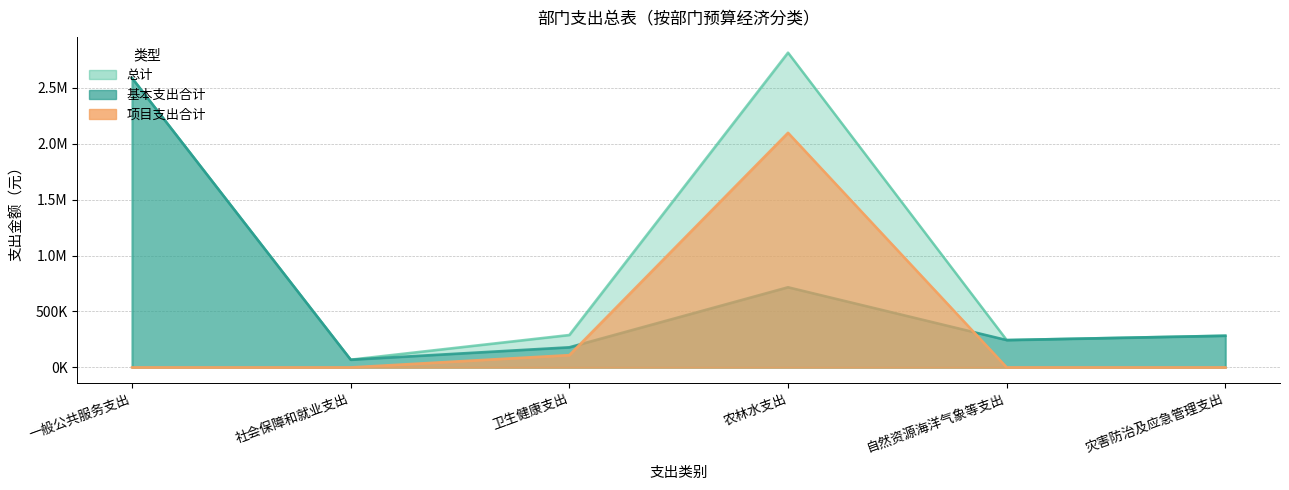

The 项目支出合计 series shows 110000.0 at 卫生健康支出. True or false?

True